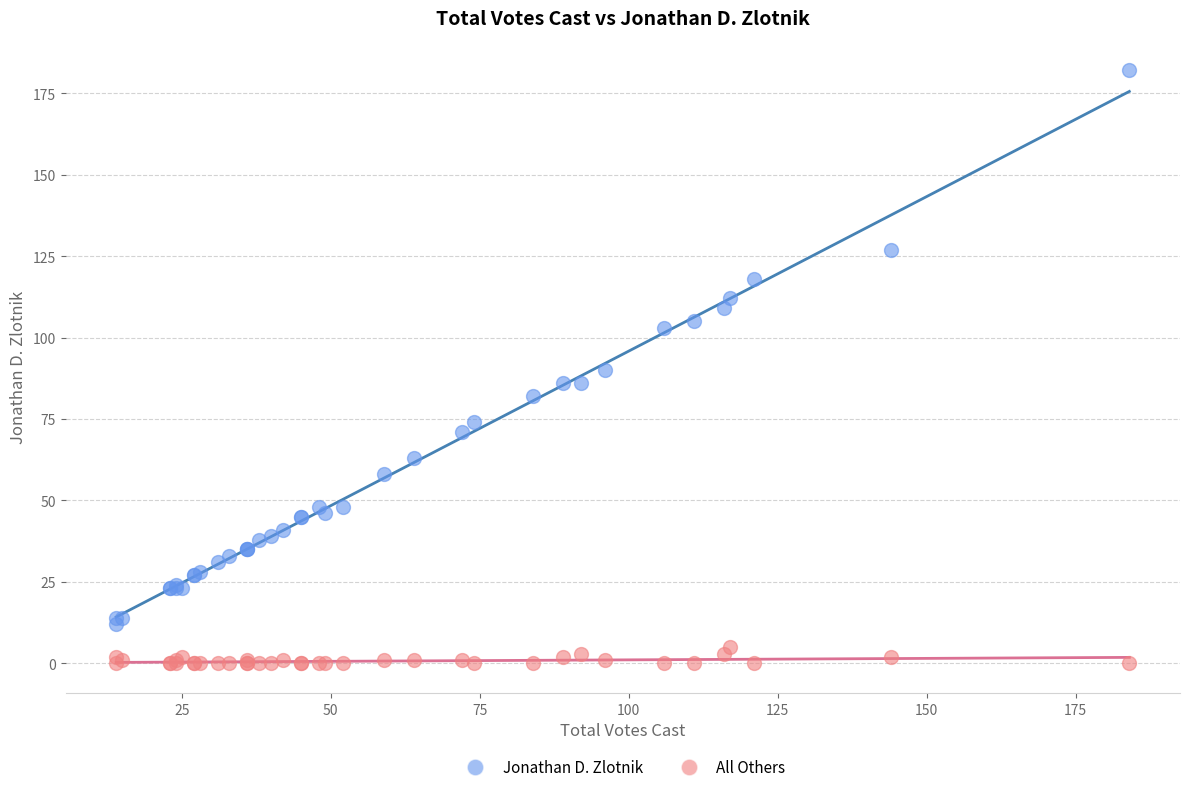

Which series contains the highest Y value?

Jonathan D. Zlotnik